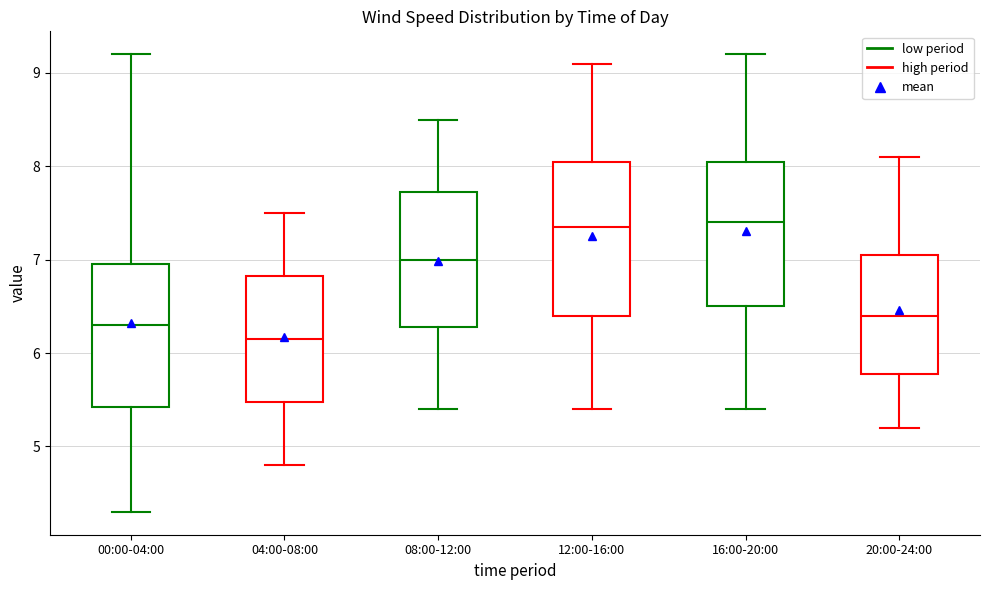

Reading left to right, read every box against the y-axis: the position of its median line, the range the box covers, and the ends of its whiskers. The values are not printed on the chart, so give them approximately, as read against the axis.

00:00-04:00: median 6.3, box 5.4 to 7.0, whiskers 4.3 to 9.2
04:00-08:00: median 6.2, box 5.5 to 6.8, whiskers 4.8 to 7.5
08:00-12:00: median 7.0, box 6.3 to 7.7, whiskers 5.4 to 8.5
12:00-16:00: median 7.4, box 6.4 to 8.1, whiskers 5.4 to 9.1
16:00-20:00: median 7.4, box 6.5 to 8.1, whiskers 5.4 to 9.2
20:00-24:00: median 6.4, box 5.8 to 7.1, whiskers 5.2 to 8.1